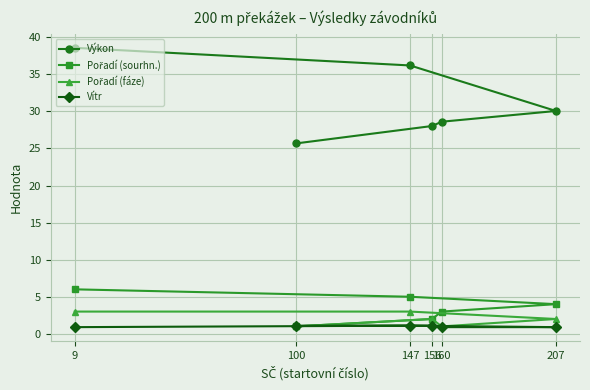

What is the difference between the Pořadí (fáze) values at 100 and 156?

1.0